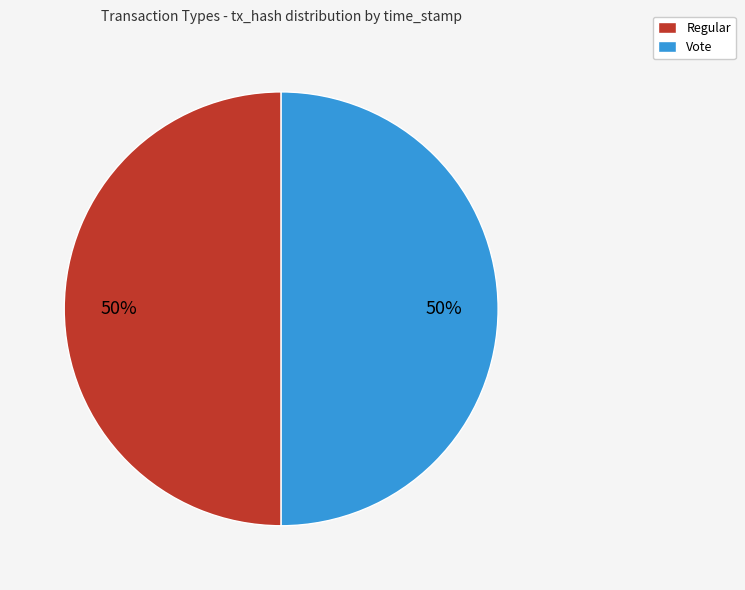

What is the ratio of the value at Vote to the value at Regular?

1.0